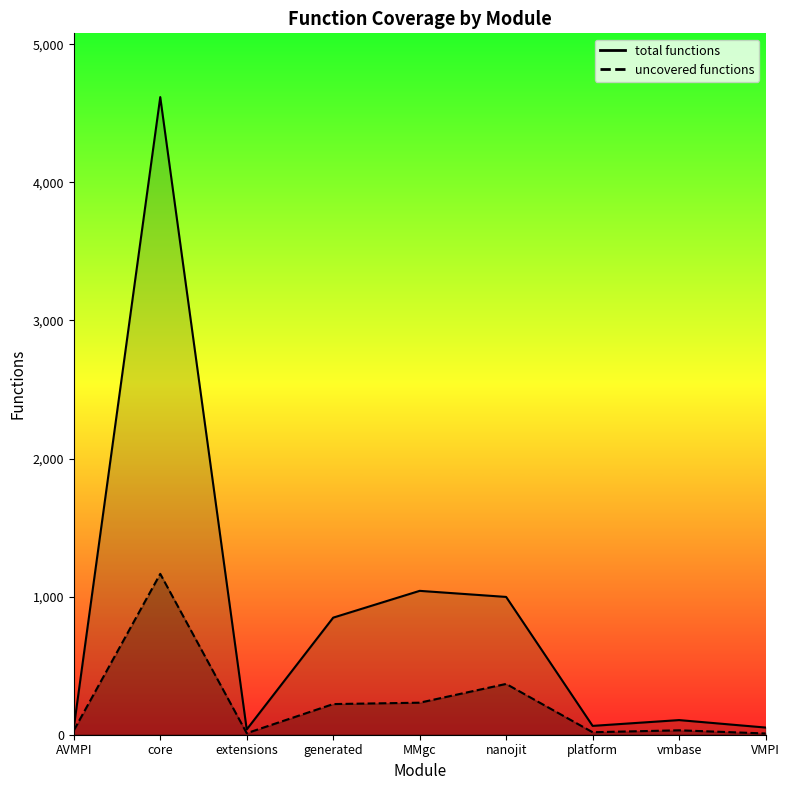

How many interior local valleys does the uncovered functions series have?

2